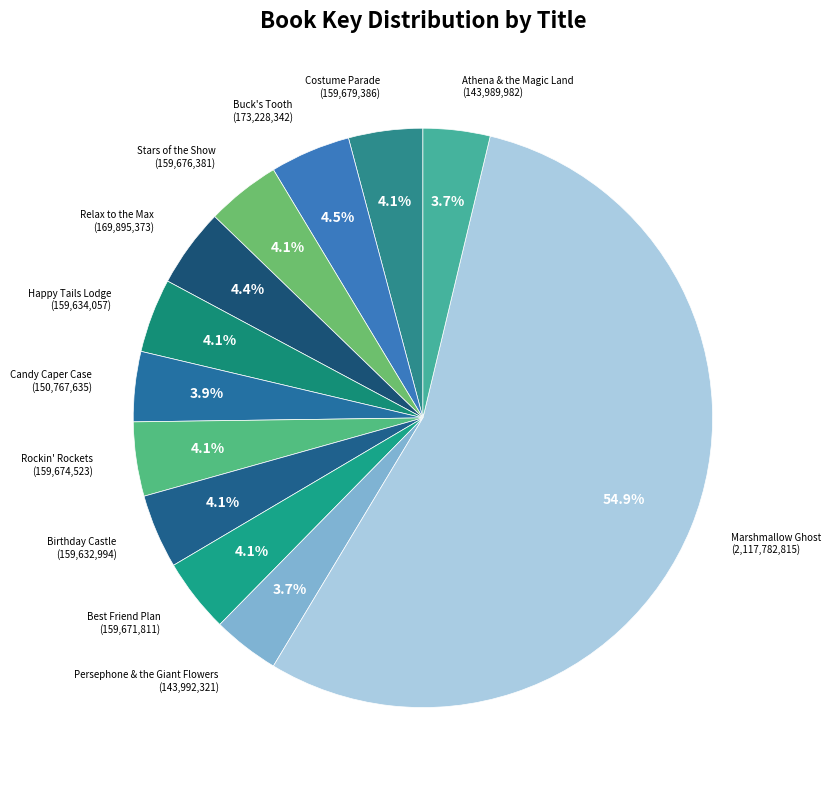

To the nearest percent, what portion does Stars of the Show represent?

4%